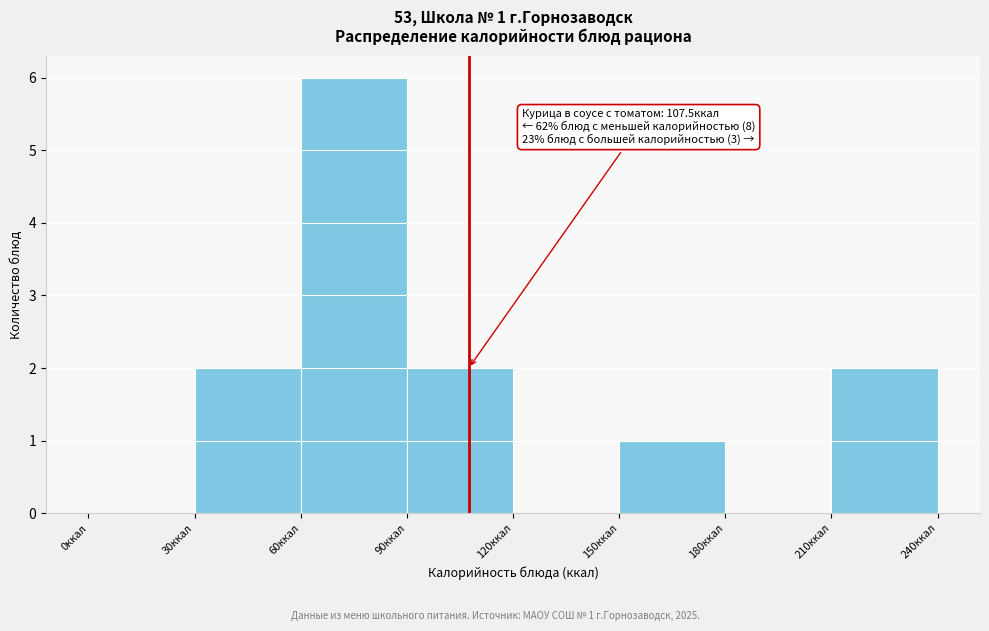

Which range on the x-axis has the tallest bar?

60 to 90